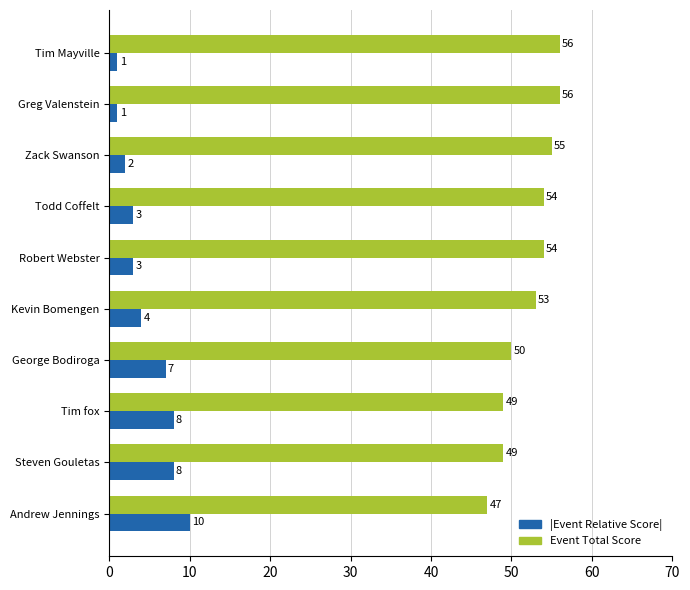

What is the difference between the maximum and minimum values in the Event Total Score series?

9